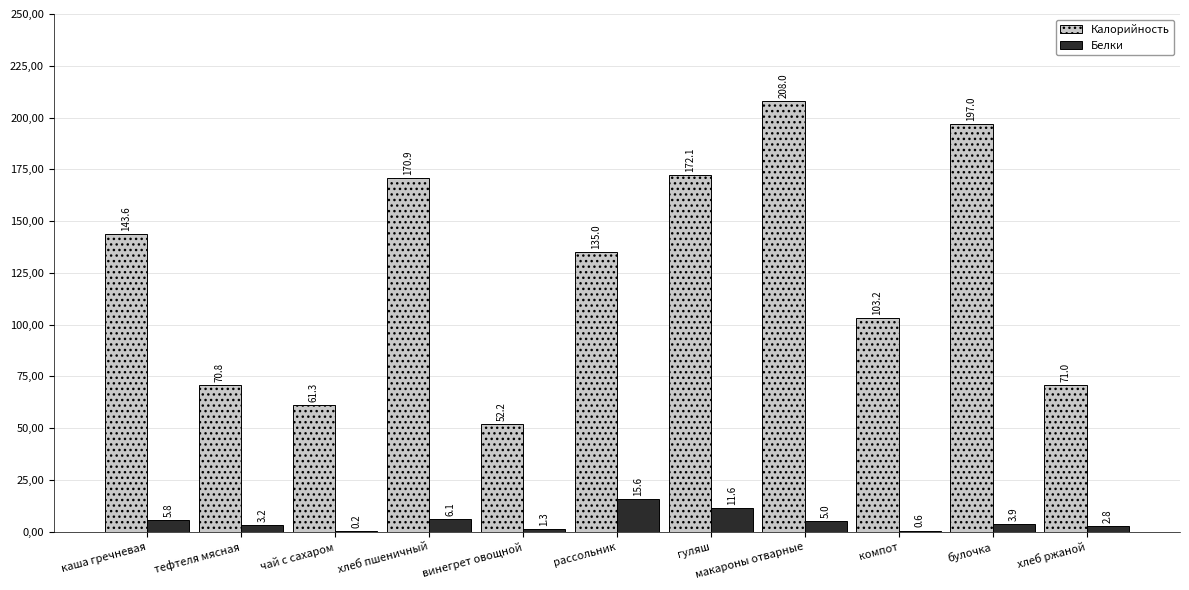

Which series has the largest total across all categories?

Калорийность